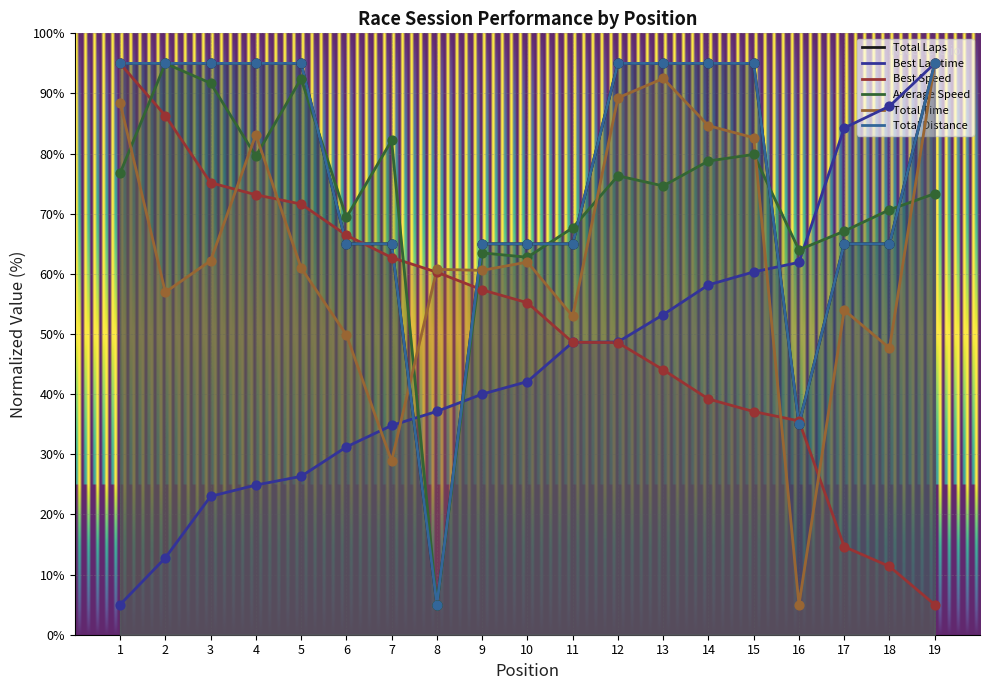

At which category is the sum across all series the highest?

19